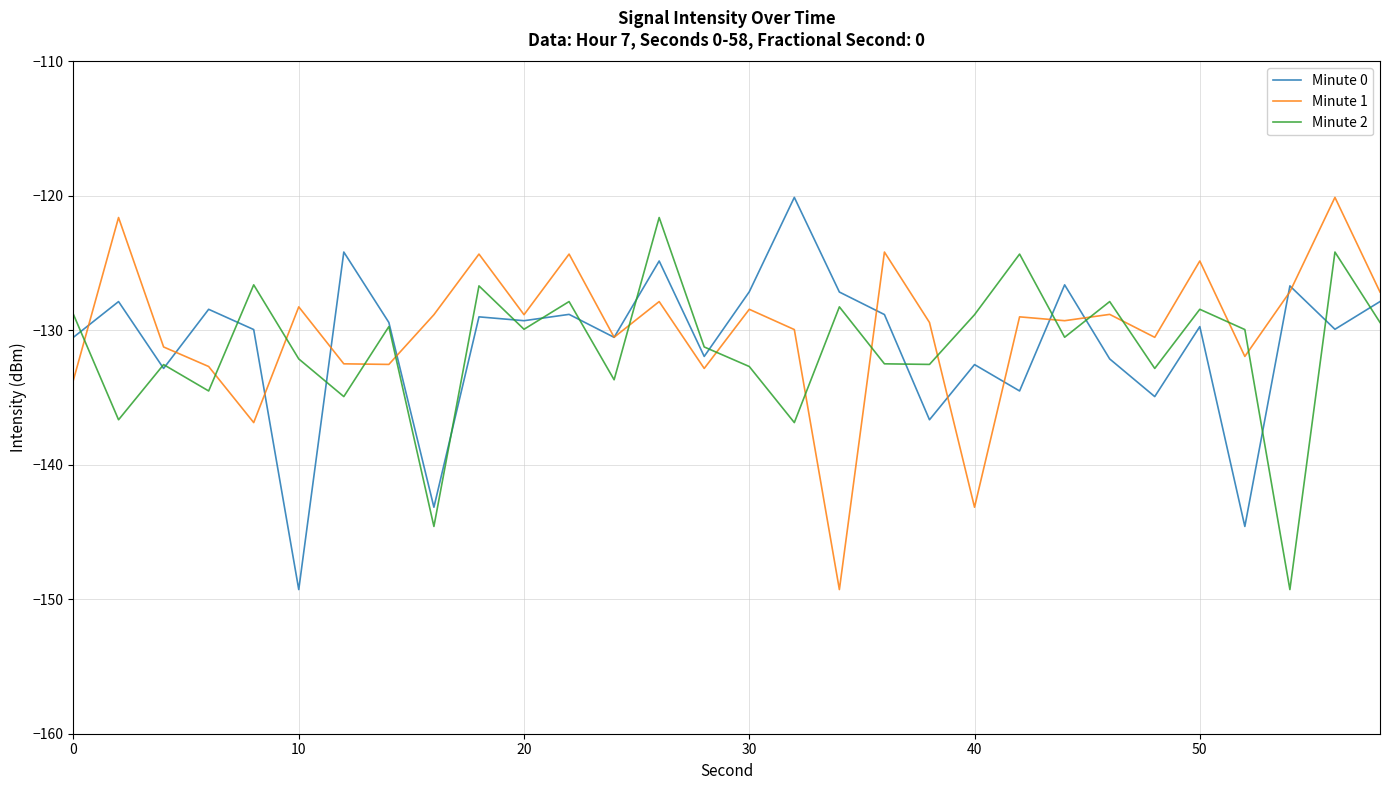

What is the highest value of the Minute 2 series?

-121.6